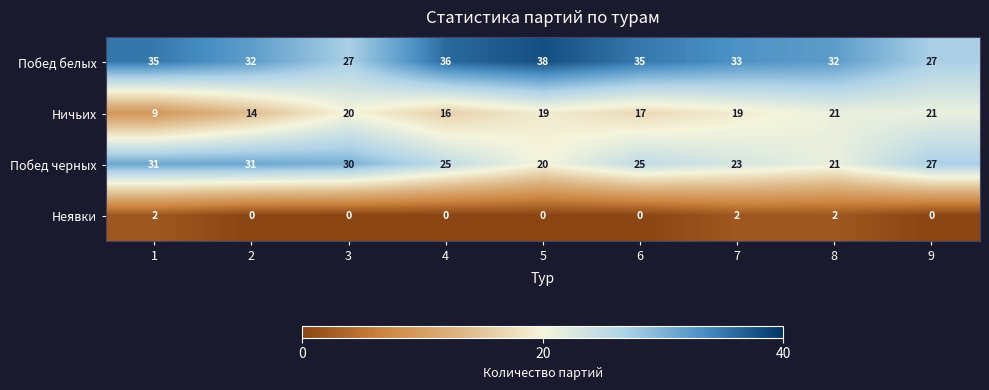

Which series has the largest range (max minus min)?

Ничьих